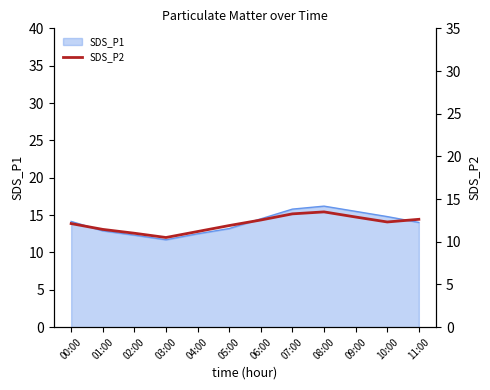

What is the label of the 7th point from the right?

05:00